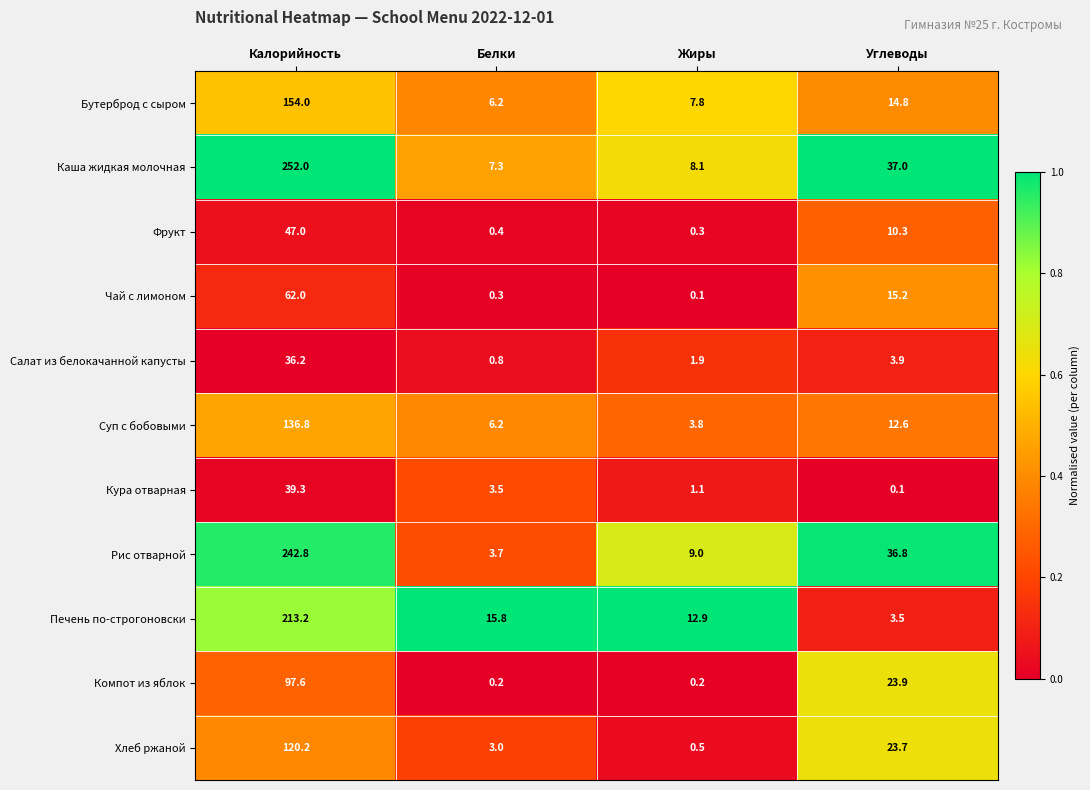

True or false: Чай с лимоном has a value of 28.9 at Калорийность.

False